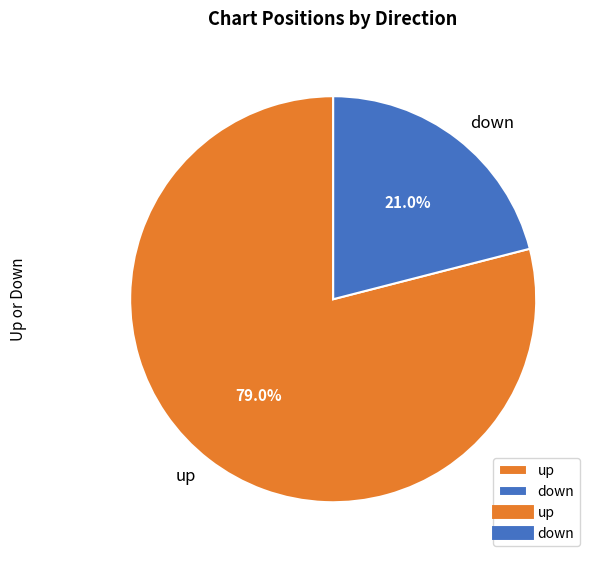

Is it true that up is 91% of the pie?

False